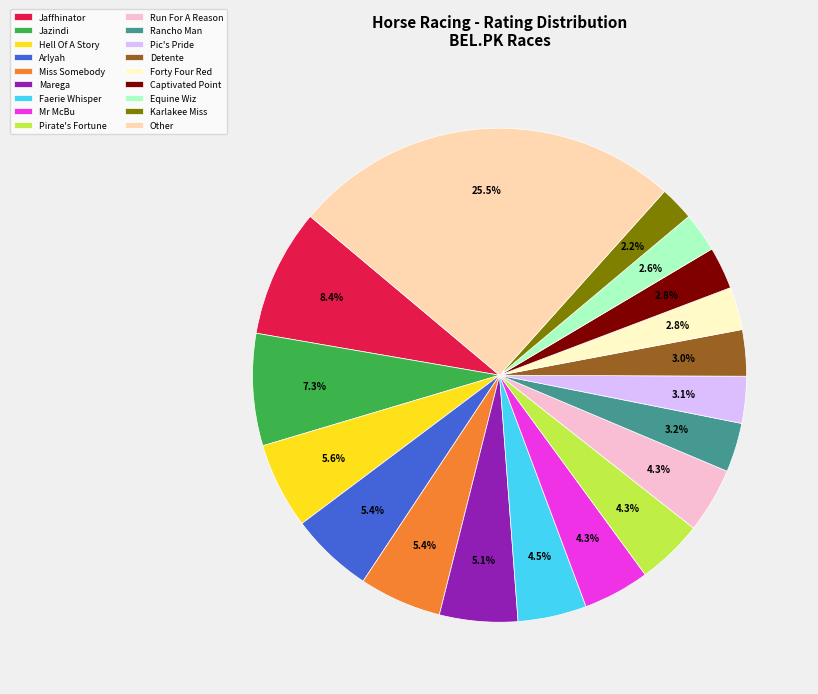

Which slice is the largest?

Other